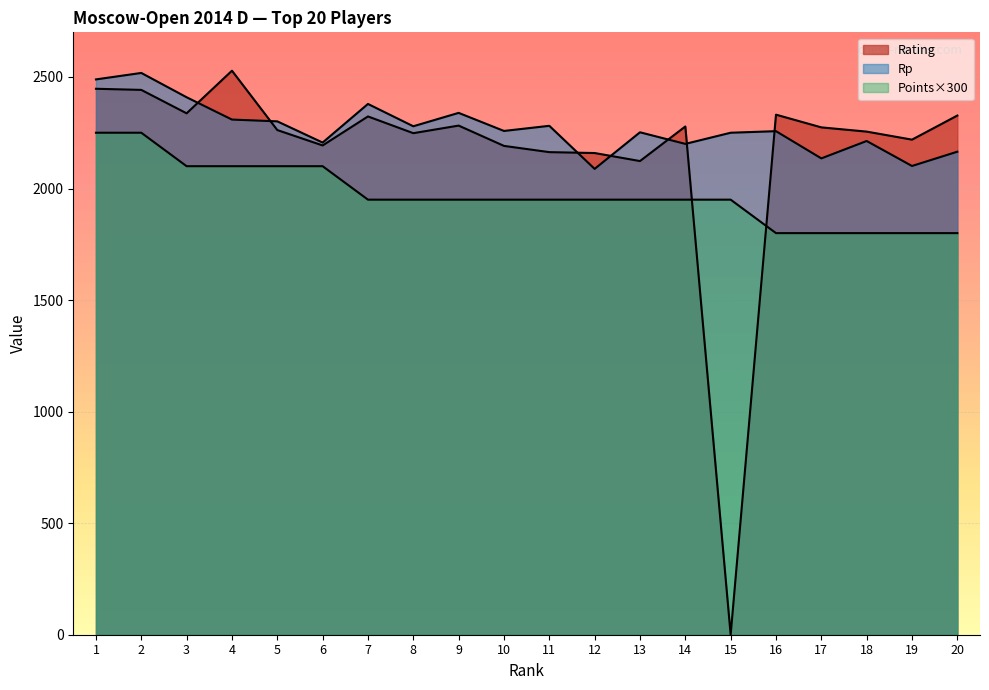

Reading right to left, list all the values displayed in this chart.

Rating: 20=2327	19=2219	18=2255	17=2274	16=2331	15=0	14=2278	13=2123	12=2159	11=2163	10=2191	9=2282	8=2248	7=2323	6=2193	5=2262	4=2528	3=2337	2=2442	1=2447
Rp: 20=2165	19=2101	18=2213	17=2135	16=2257	15=2250	14=2200	13=2252	12=2088	11=2281	10=2258	9=2339	8=2279	7=2379	6=2206	5=2301	4=2309	3=2409	2=2518	1=2489
Points: 20=1800	19=1800	18=1800	17=1800	16=1800	15=1950	14=1950	13=1950	12=1950	11=1950	10=1950	9=1950	8=1950	7=1950	6=2100	5=2100	4=2100	3=2100	2=2250	1=2250